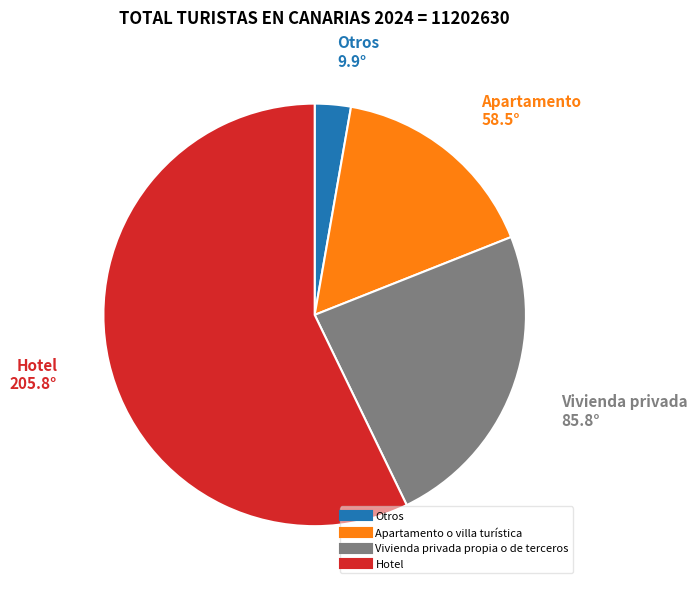

What is the smallest slice in the pie chart?

Otros